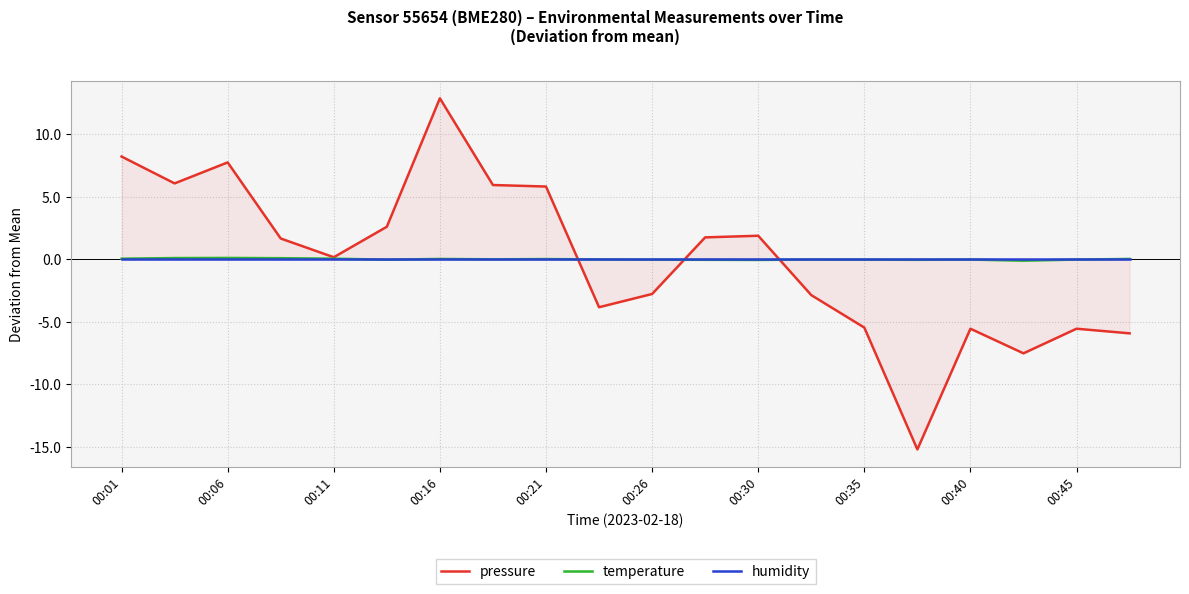

True or false: temperature has a value of 0.0 at 00:16.

True